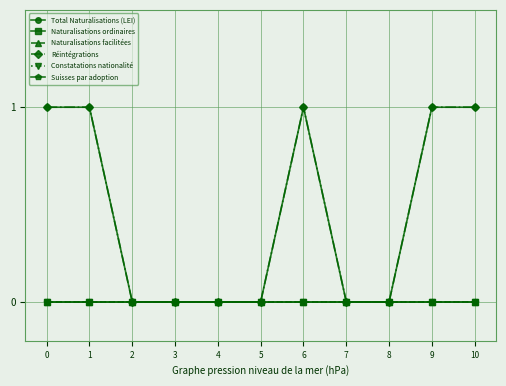

Is this an area chart (filled region under the line)?

No